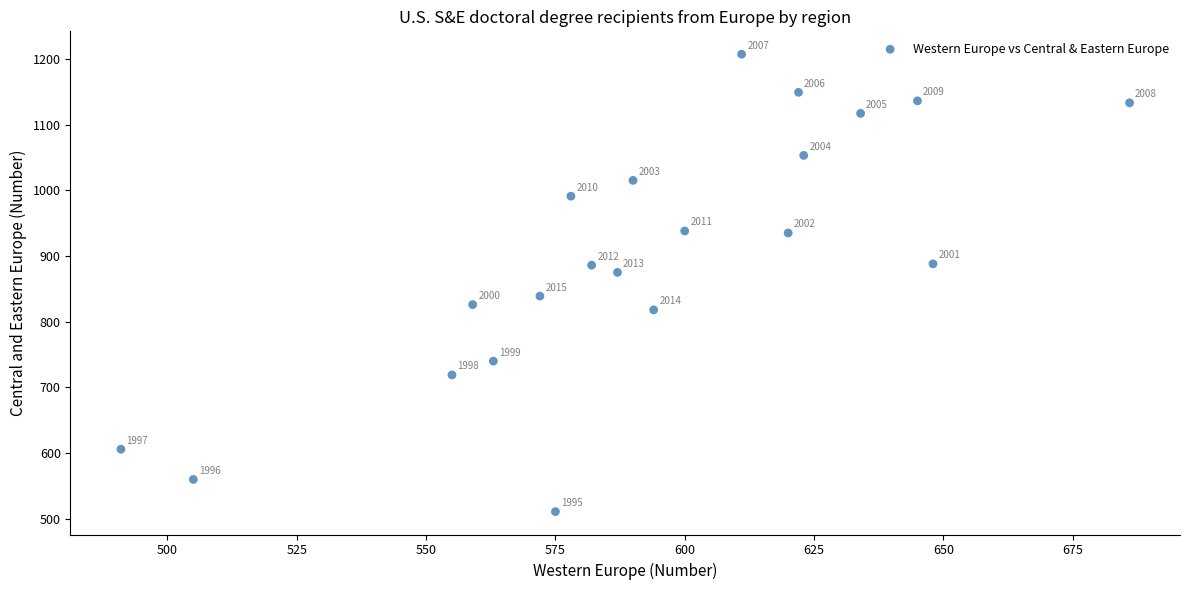

What Y value in the scatter plot is closest to 859?

875